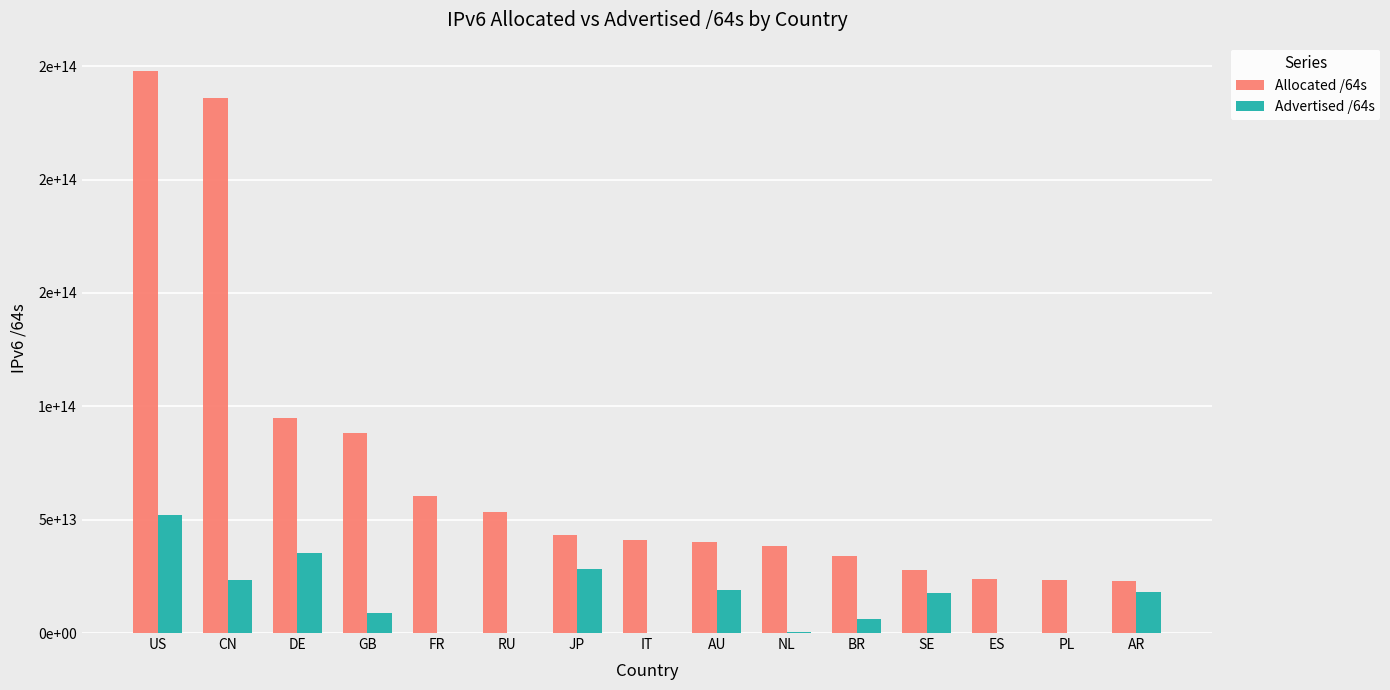

What are all the series names shown in the legend?

Allocated /64s, Advertised /64s